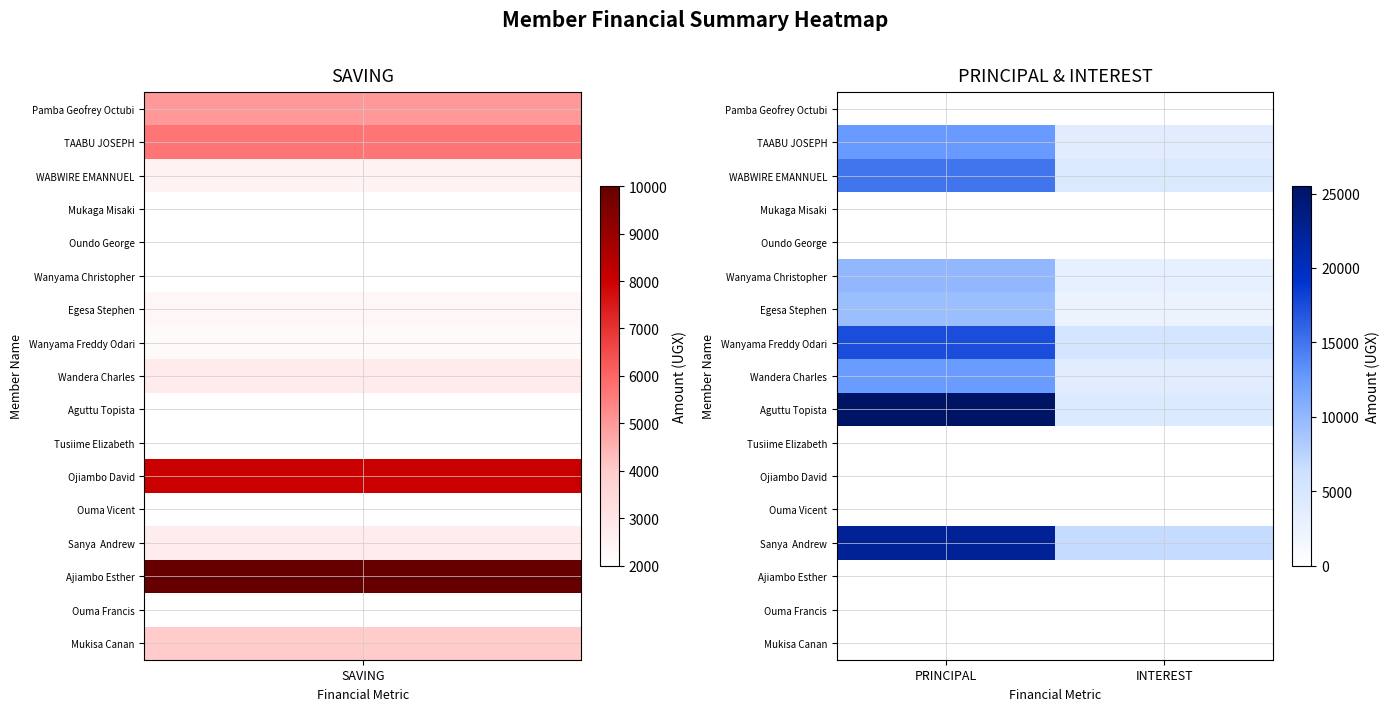

Which series has the largest range (max minus min)?

Aguttu Topista